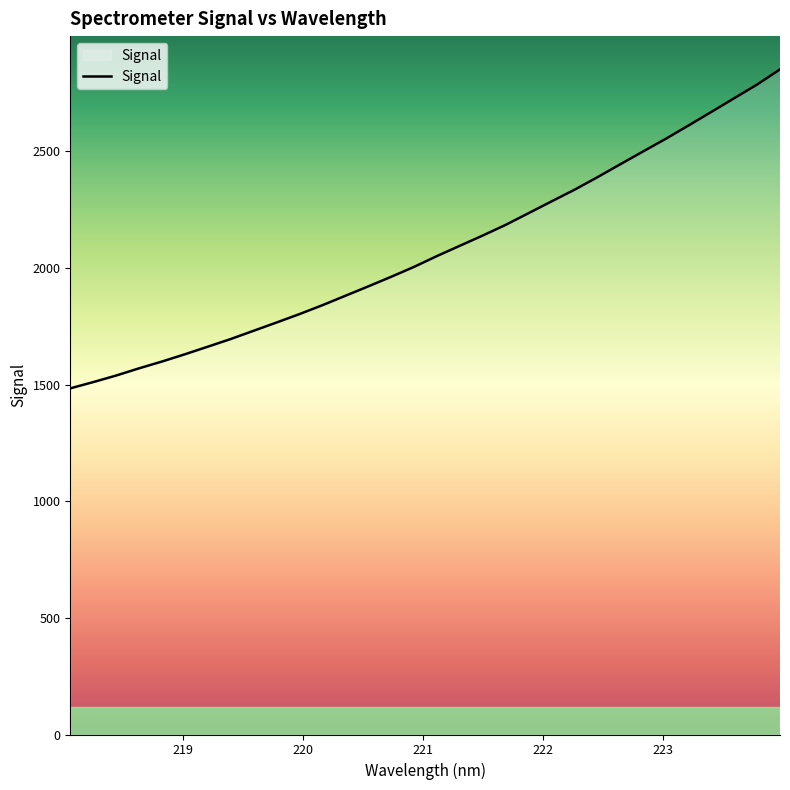

What is the greatest value displayed?

2852.1